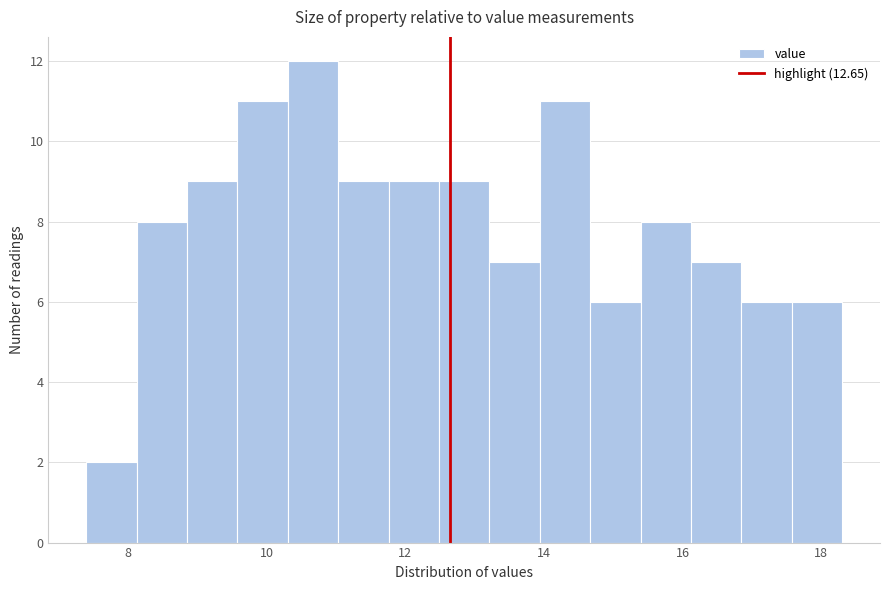

Read against the x-axis, roughly where is the centre of the tallest bar?

10.6